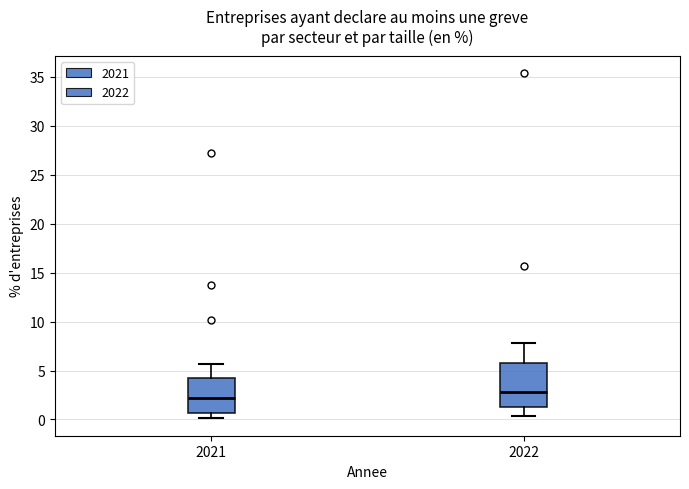

Reading left to right, transcribe this box plot: for each box, give where its median line is, the range the box spans, and where its two whiskers end, as read against the y-axis. The values are not printed on the chart, so give them approximately, as read against the axis.

2021: median 2.0, box 0.5 to 4.5, whiskers 0.0 to 5.5
2022: median 3.0, box 1.5 to 6.0, whiskers 0.5 to 8.0